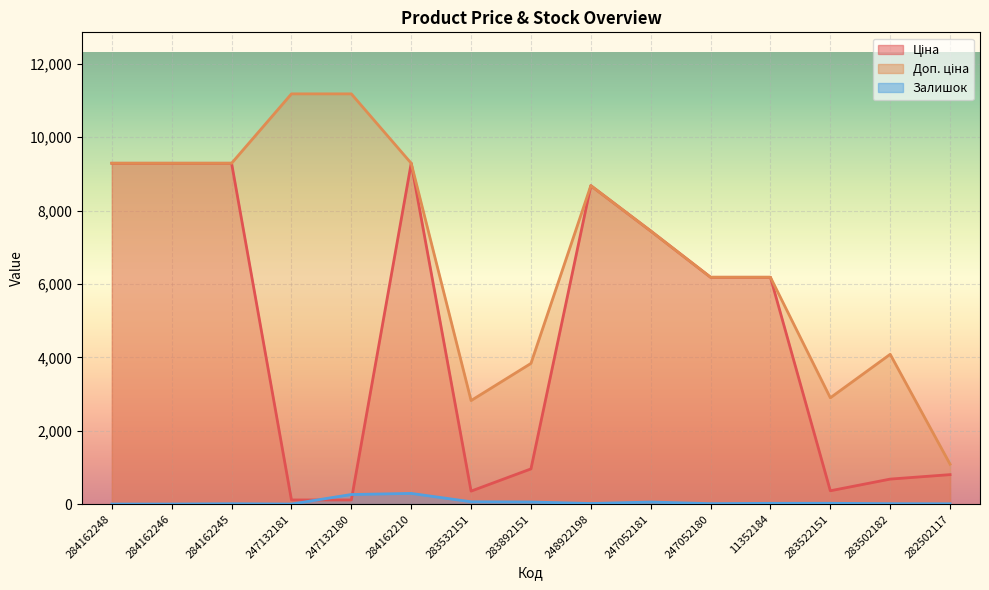

What is the label of the 12th point from the right?

247132181